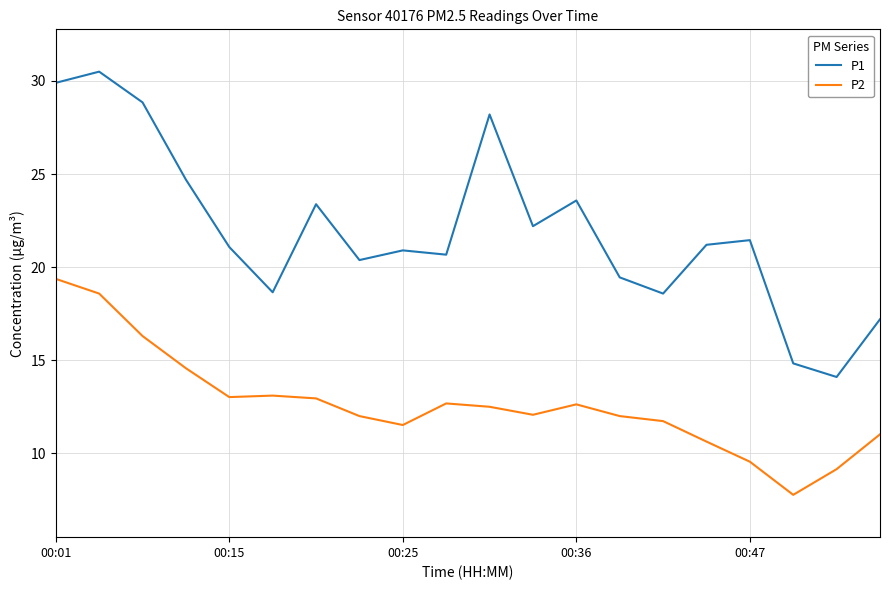

What is the sum of all P2 values?

253.1